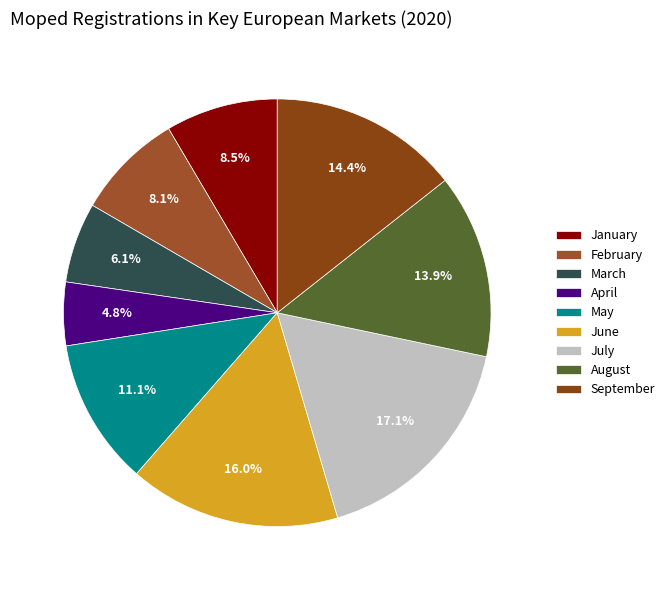

Does September account for over 50% of the chart?

No